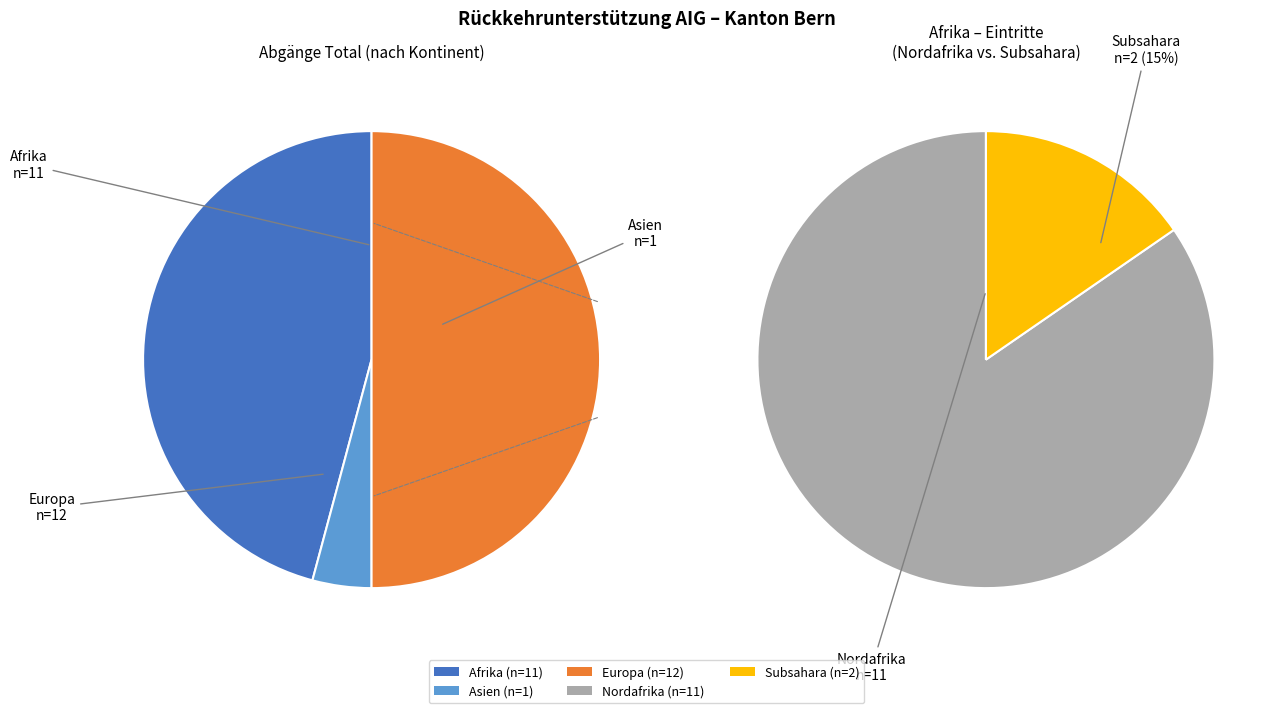

To the nearest percent, what is the difference between the Europa and Afrika slice percentages?

4%